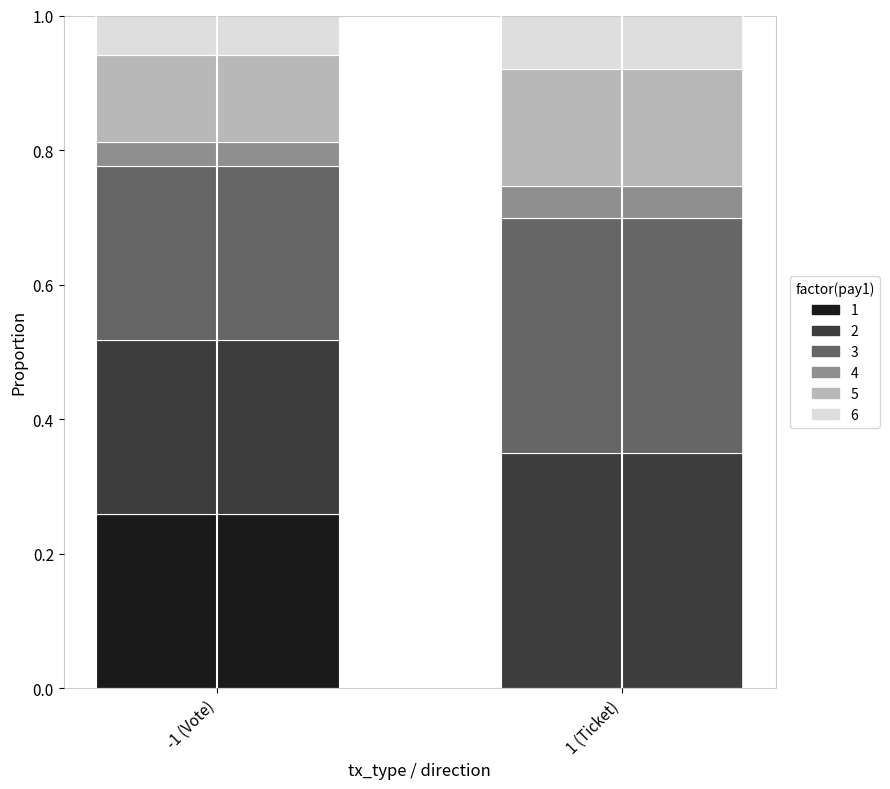

Are the bars grouped side by side (vs. stacked)?

No